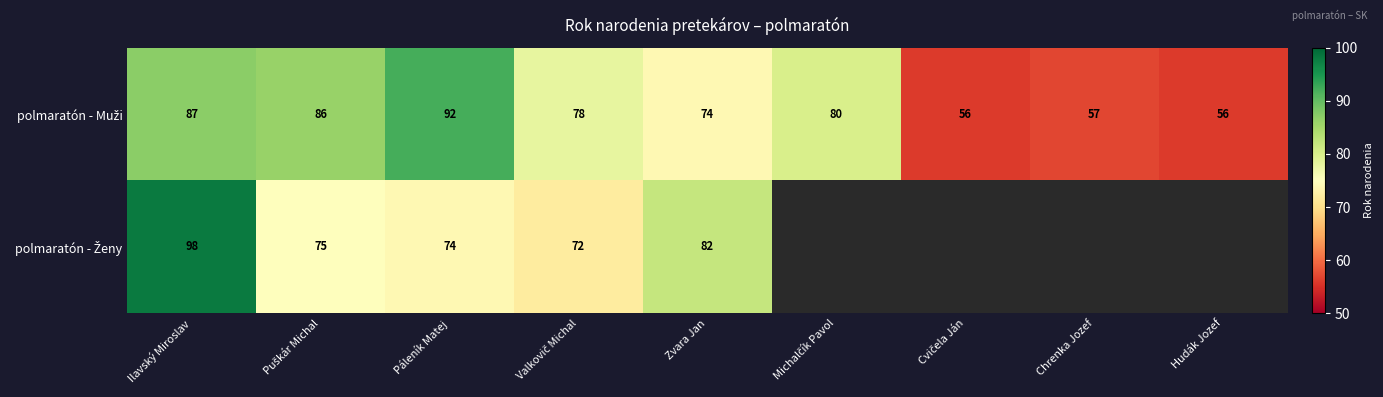

What is the difference between the maximum and minimum values in the polmaratón - Ženy series?

26.0